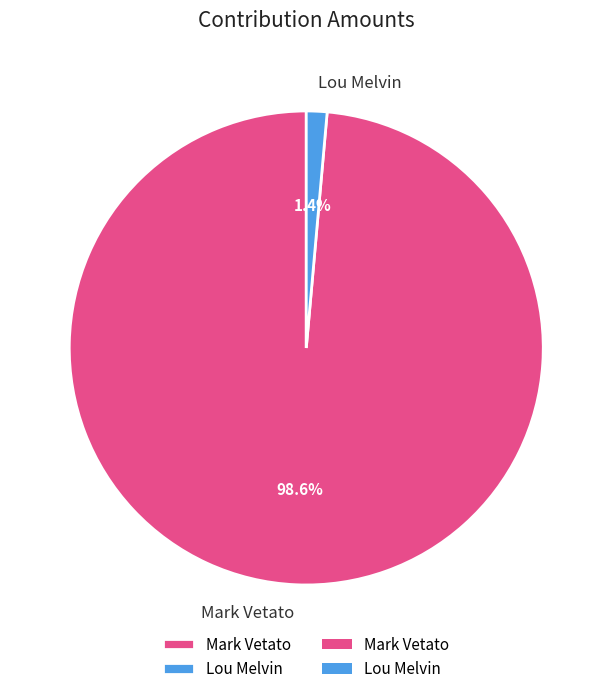

Rank the categories by value from lowest to highest.

Lou Melvin, Mark Vetato